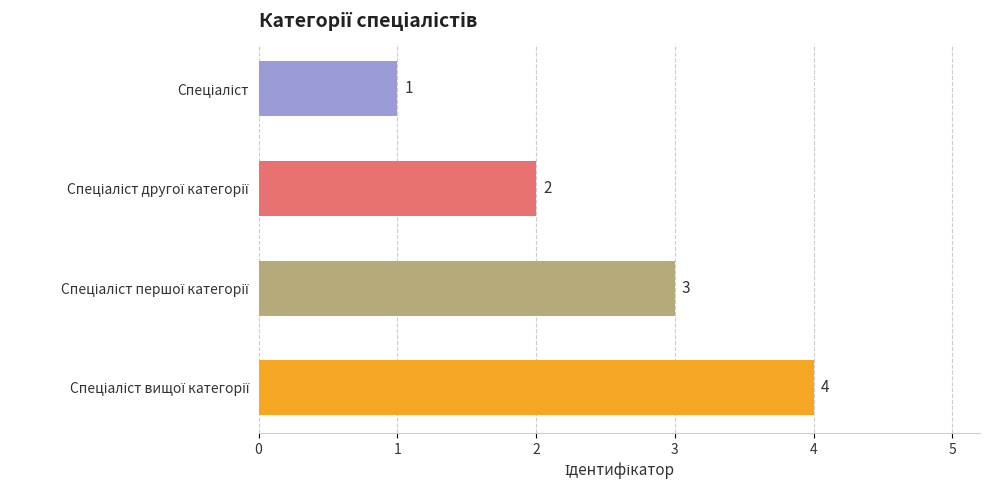

What is the minimum value shown in the chart?

1